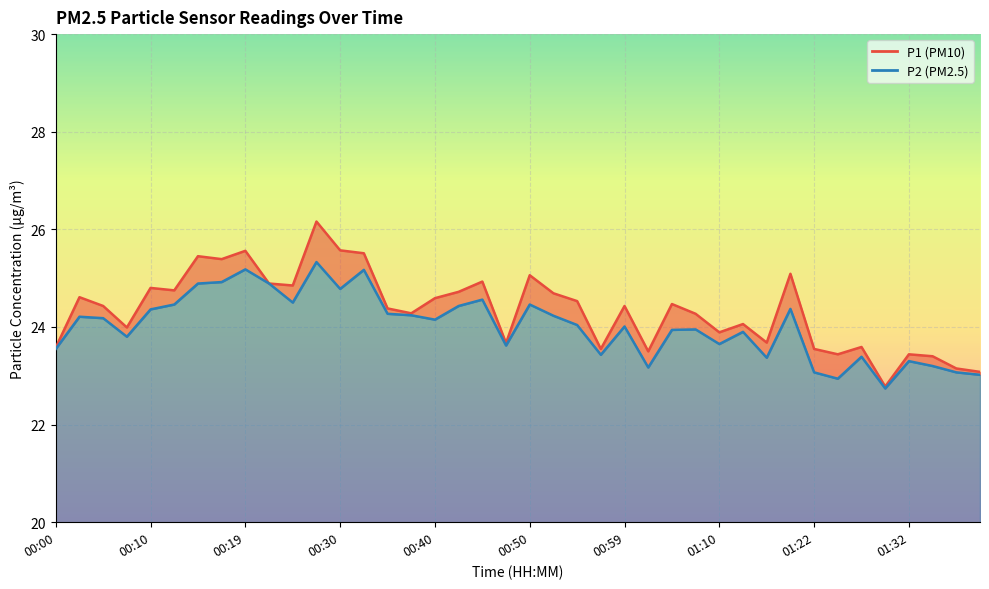

True or false: P1 has more than 2 interior local peaks.

True